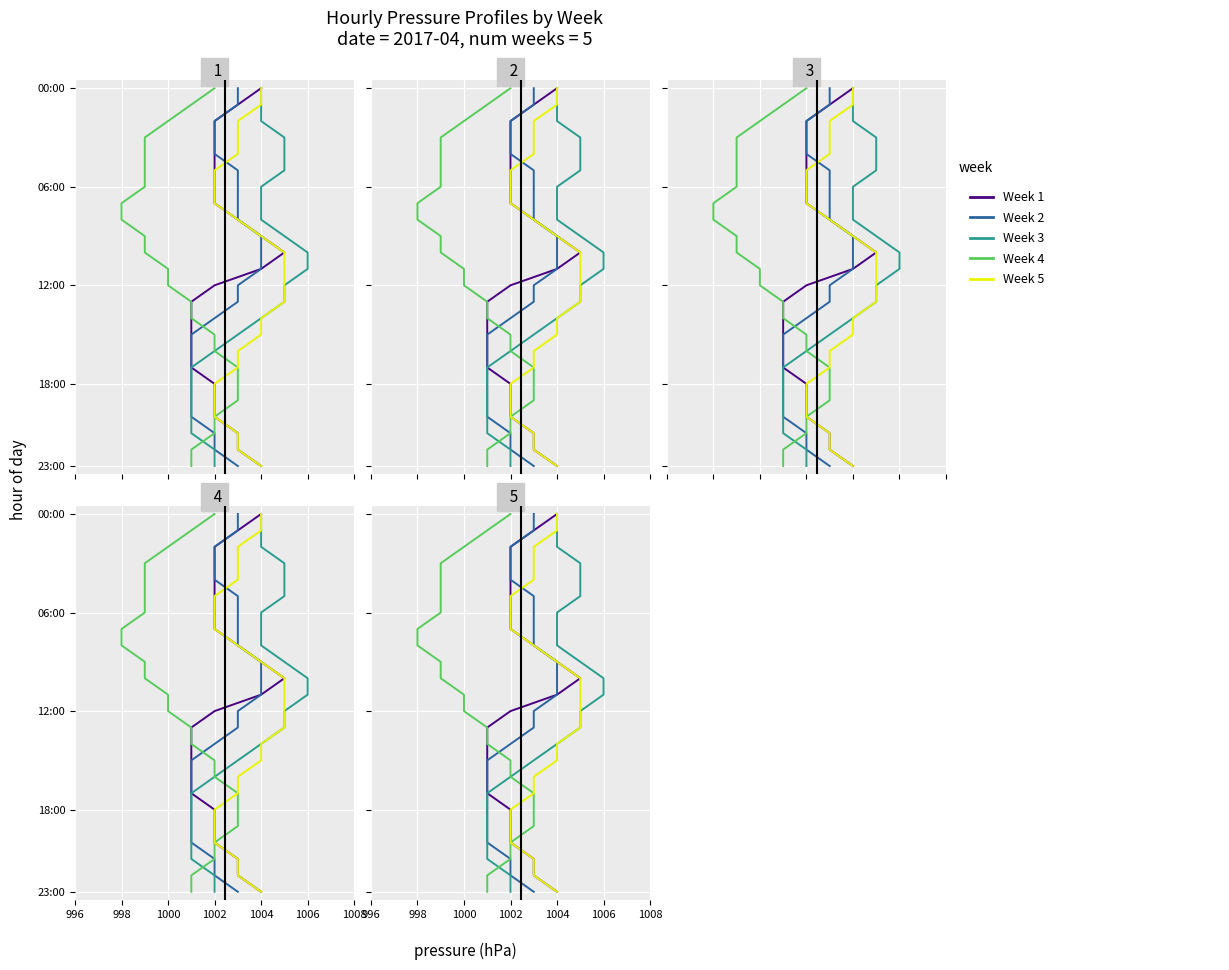

True or false: Week 3 and Week 1 cross at least once.

False